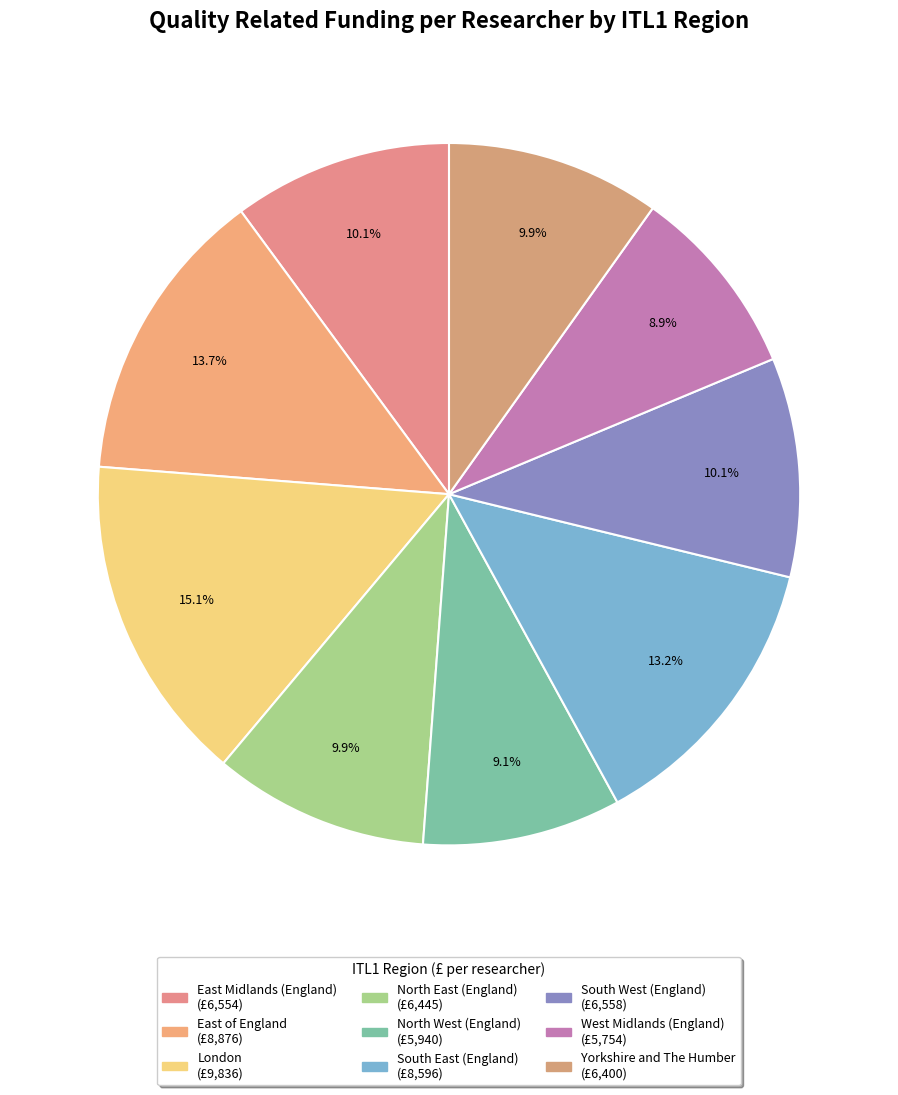

To the nearest percent, what is the combined percentage of North West (England) and London?

24%